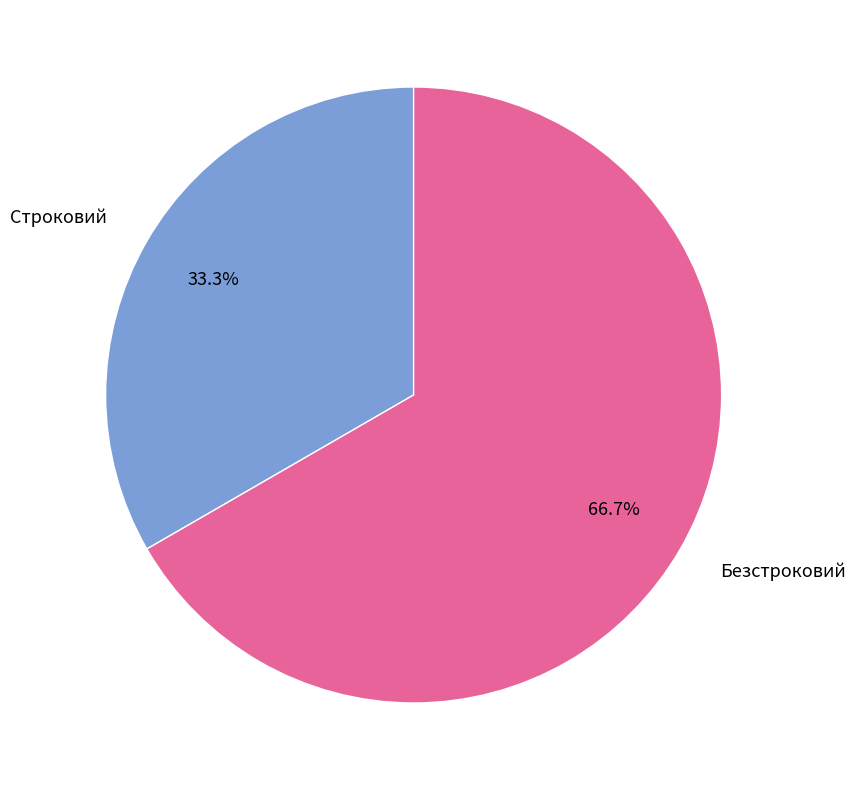

What is the smallest slice in the pie chart?

Строковий